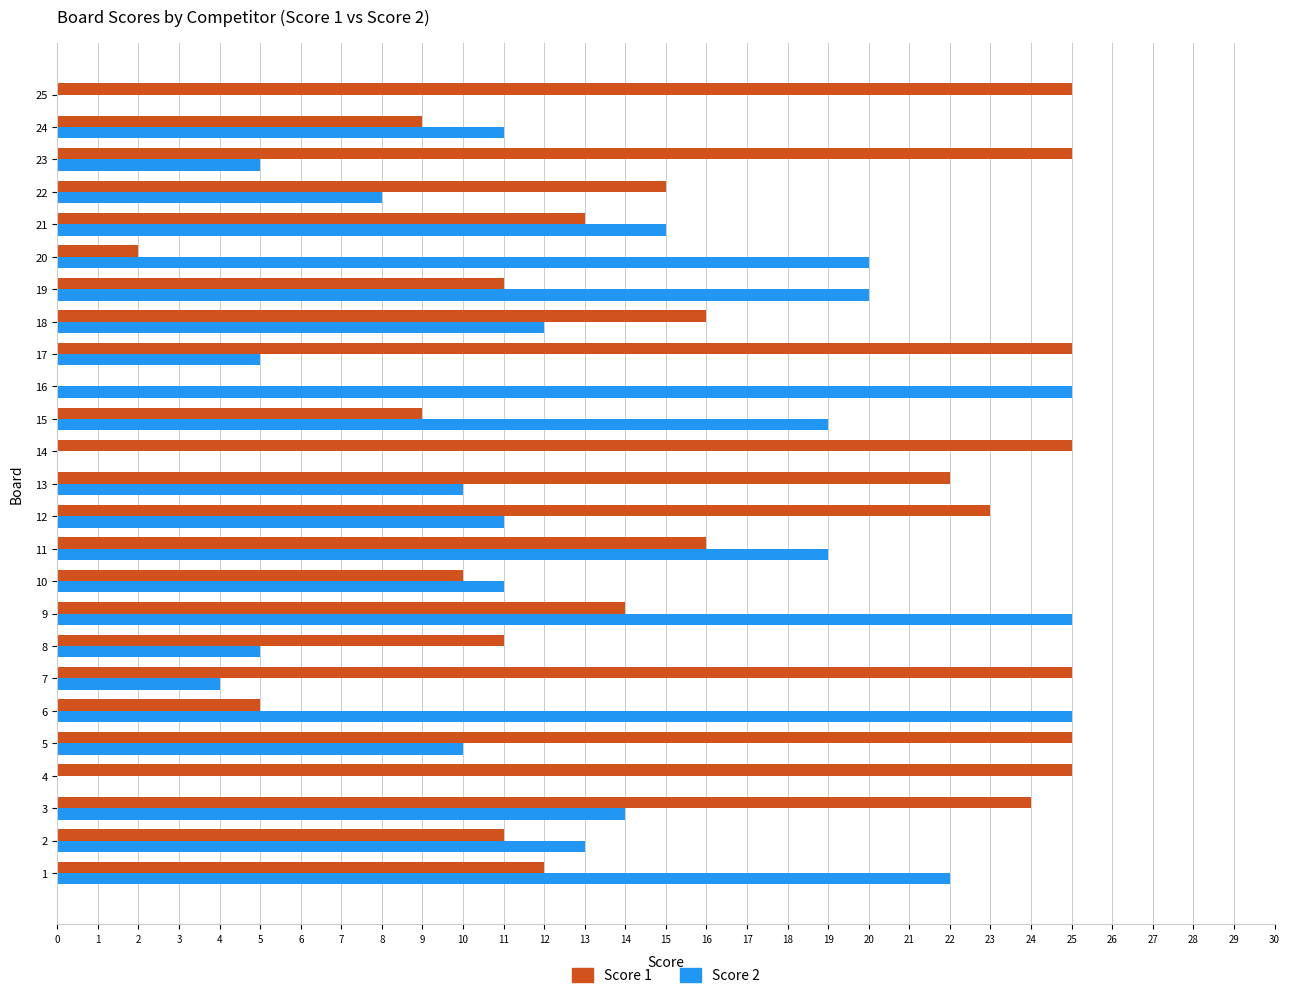

Is the value of Score 2 at 14 greater than the value of Score 1 at 2?

No